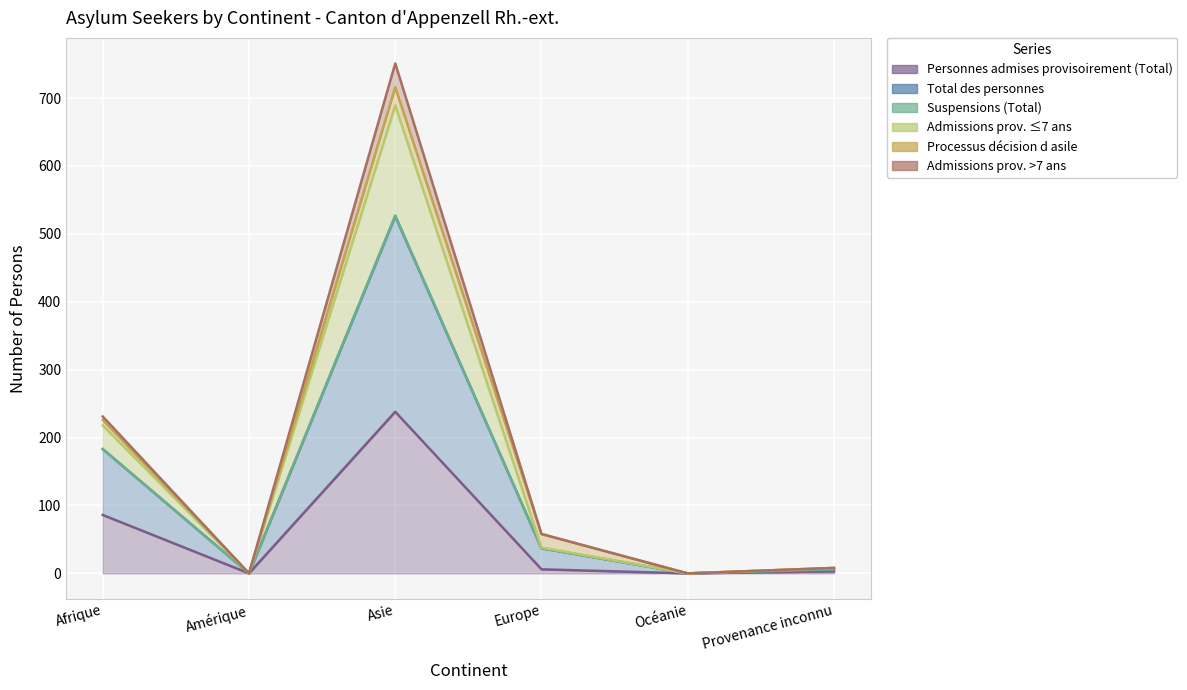

True or false: Admissions prov. >7 ans and Admissions prov. ≤7 ans intersect in this chart.

False